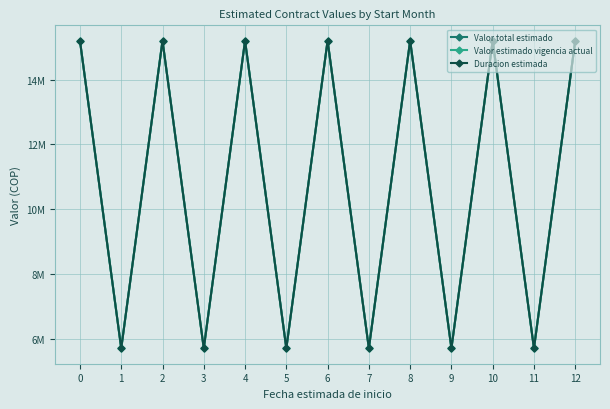

Is this an area chart (filled region under the line)?

No